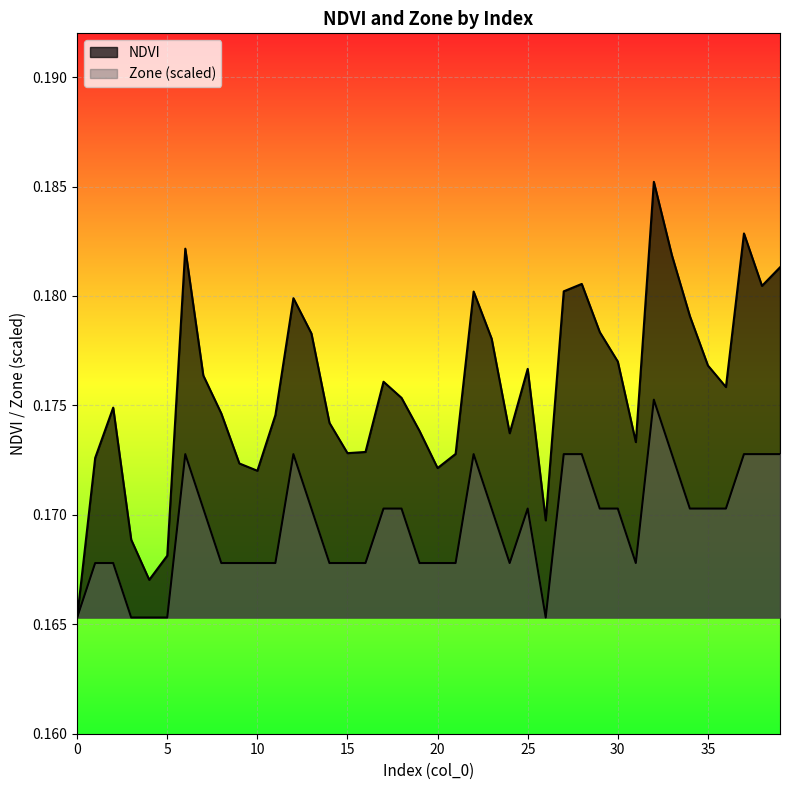

True or false: NDVI and Zone intersect in this chart.

False